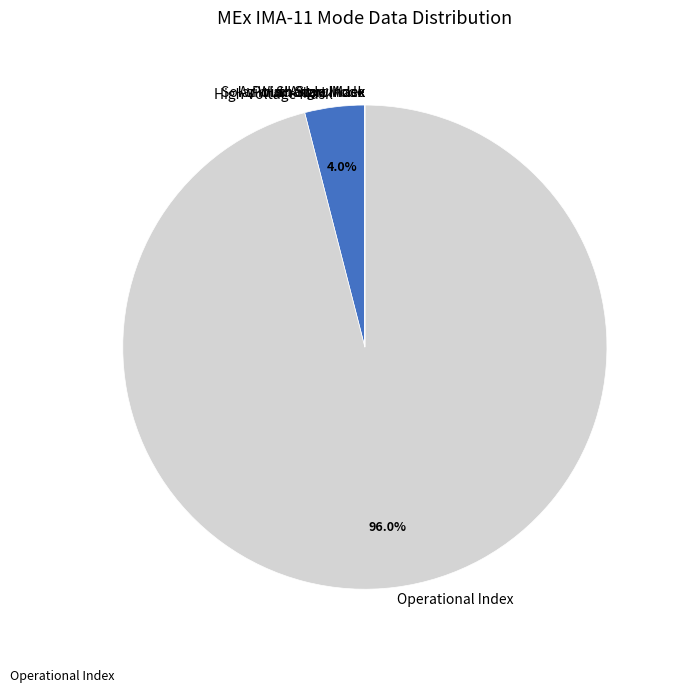

How much of the chart is everything except High Voltage Mask?

96.0%